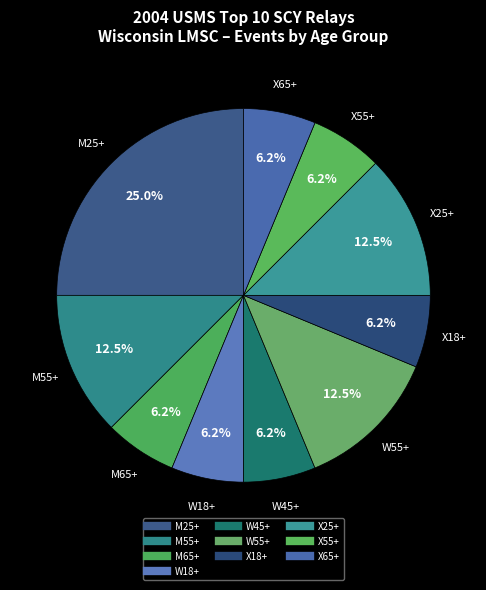

Which slice is the largest?

M25+